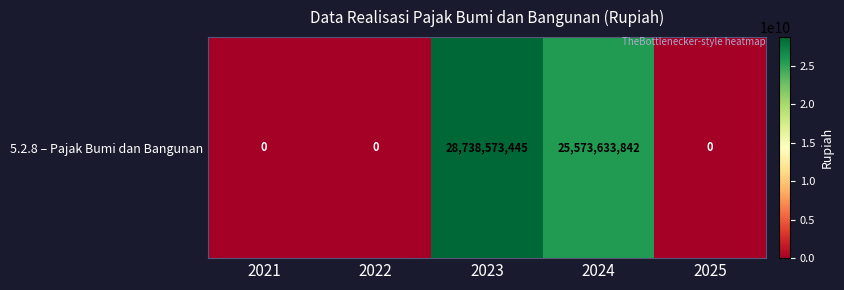

Reading left to right, transcribe all the data shown in this chart.

0	0	28738573445	25573633842	0